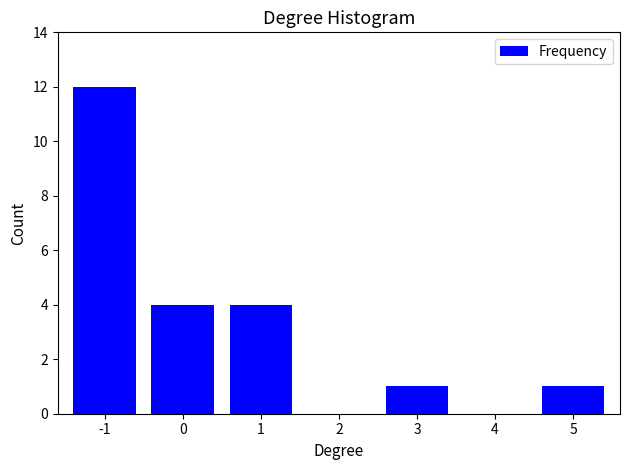

Reading right to left, list all the values displayed in this chart.

5=1	4=0	3=1	2=0	1=4	0=4	-1=12